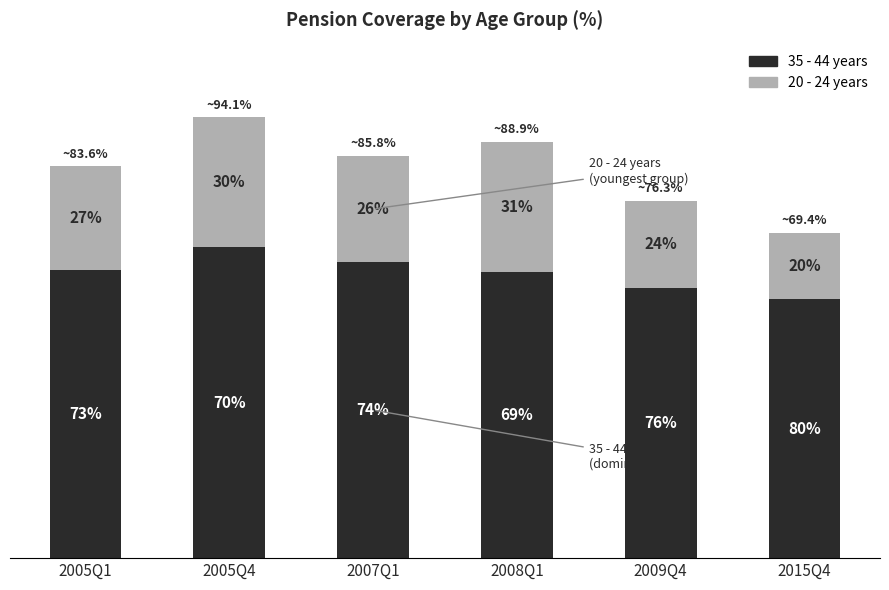

What are all the series names shown in the legend?

35 - 44 years, 20 - 24 years